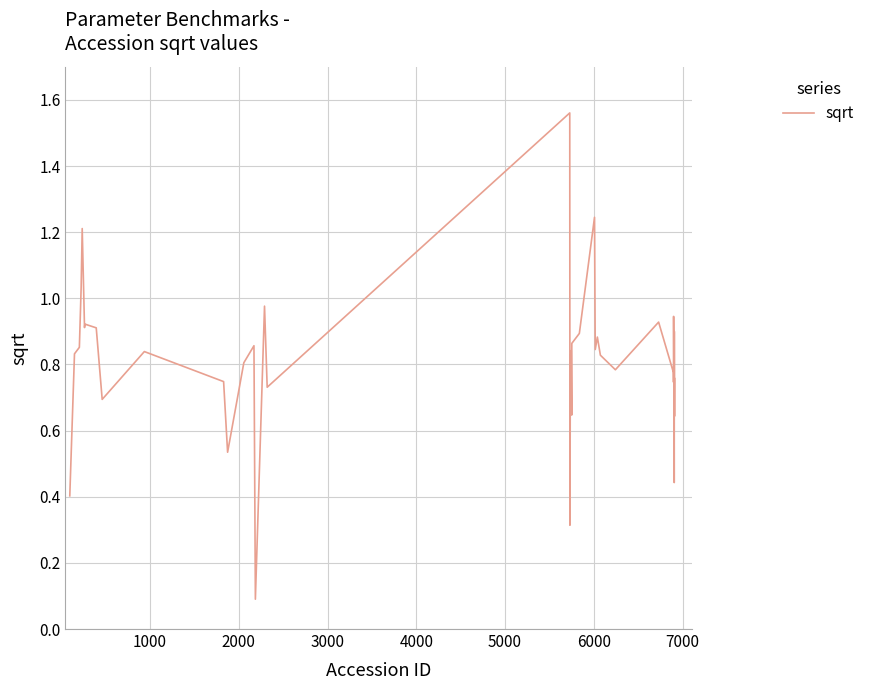

True or false: there are more than 0 points higher than both neighbors.

True